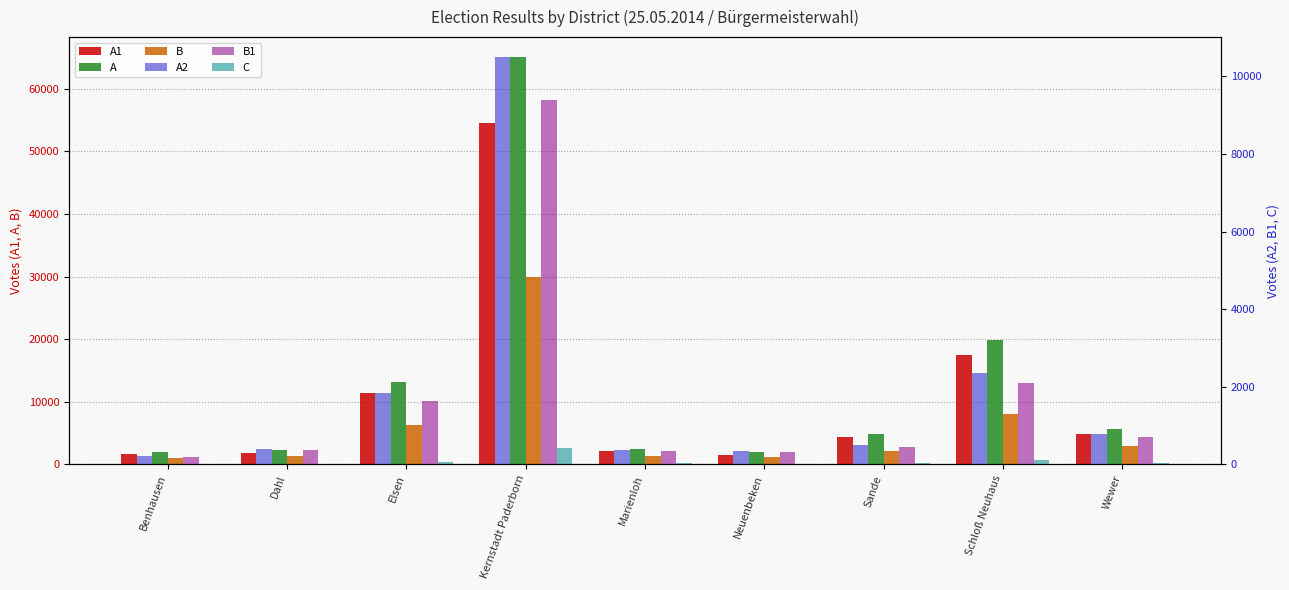

Reading right to left, extract all data points from this chart.

A1: Wewer=4810	Schloß Neuhaus=17499	Sande=4350	Neuenbeken=1547	Marienloh=2051	Kernstadt Paderborn=54526	Elsen=11373	Dahl=1850	Benhausen=1691
A: Wewer=5596	Schloß Neuhaus=19843	Sande=4846	Neuenbeken=1902	Marienloh=2423	Kernstadt Paderborn=65013	Elsen=13216	Dahl=2248	Benhausen=1910
B: Wewer=2981	Schloß Neuhaus=8095	Sande=2086	Neuenbeken=1168	Marienloh=1265	Kernstadt Paderborn=29995	Elsen=6346	Dahl=1280	Benhausen=963
A2: Wewer=786	Schloß Neuhaus=2344	Sande=496	Neuenbeken=355	Marienloh=372	Kernstadt Paderborn=10487	Elsen=1843	Dahl=398	Benhausen=219
B1: Wewer=711	Schloß Neuhaus=2106	Sande=439	Neuenbeken=323	Marienloh=335	Kernstadt Paderborn=9383	Elsen=1635	Dahl=372	Benhausen=198
C: Wewer=29	Schloß Neuhaus=116	Sande=26	Neuenbeken=9	Marienloh=25	Kernstadt Paderborn=422	Elsen=71	Dahl=14	Benhausen=6